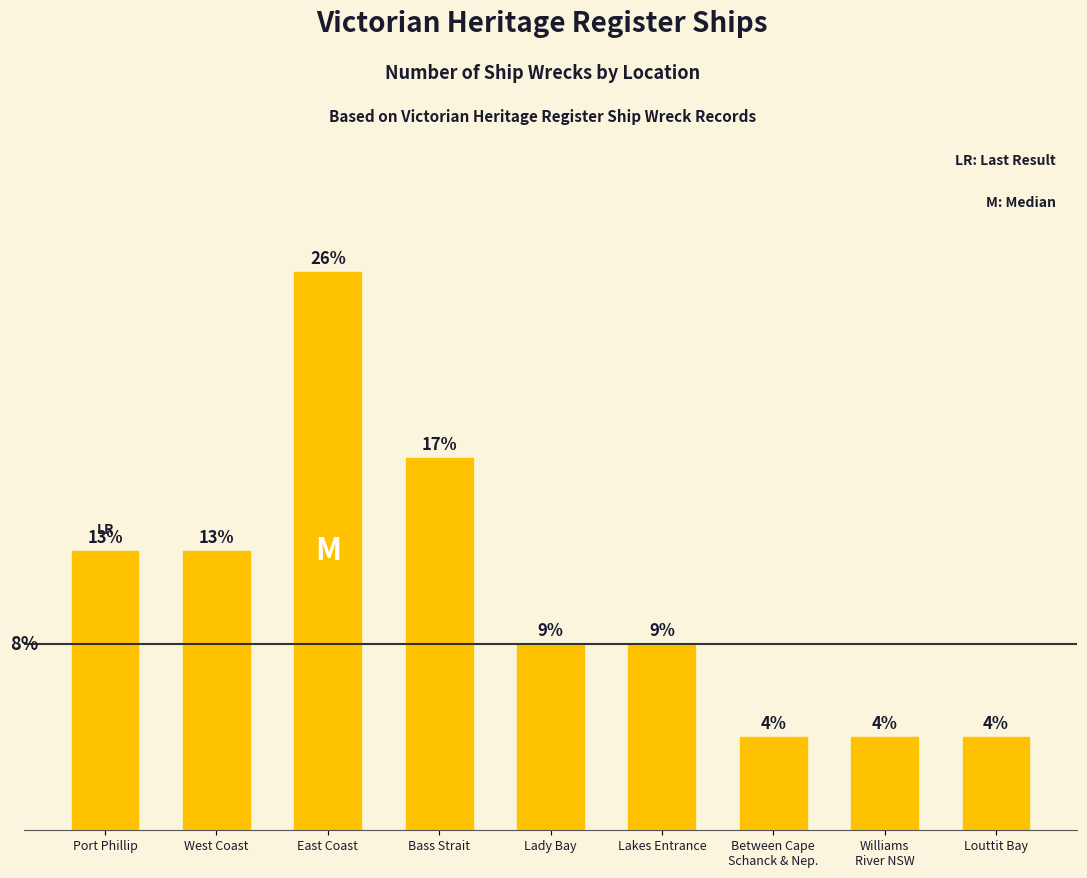

What is the label of the 1st bar from the right?

Louttit Bay